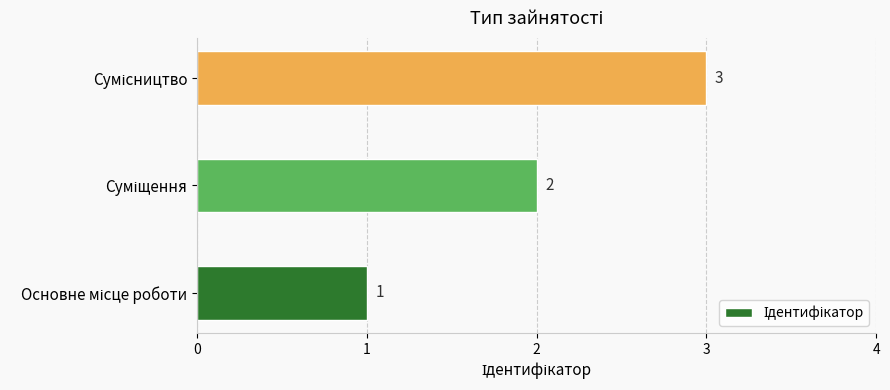

What is the smallest value displayed?

1